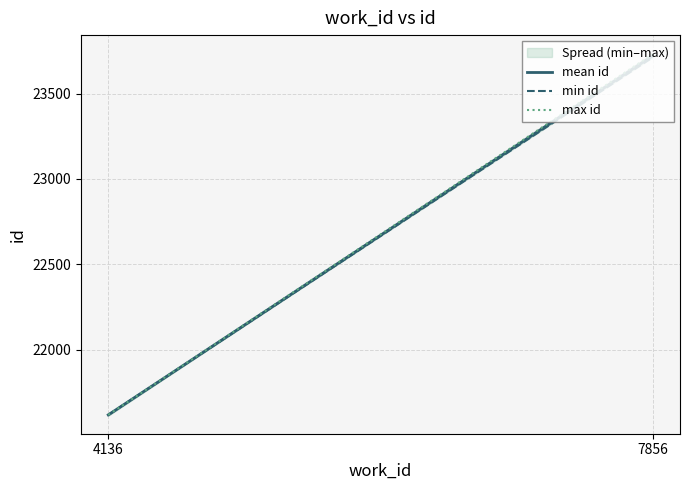

Which series has the largest total across all categories?

max id